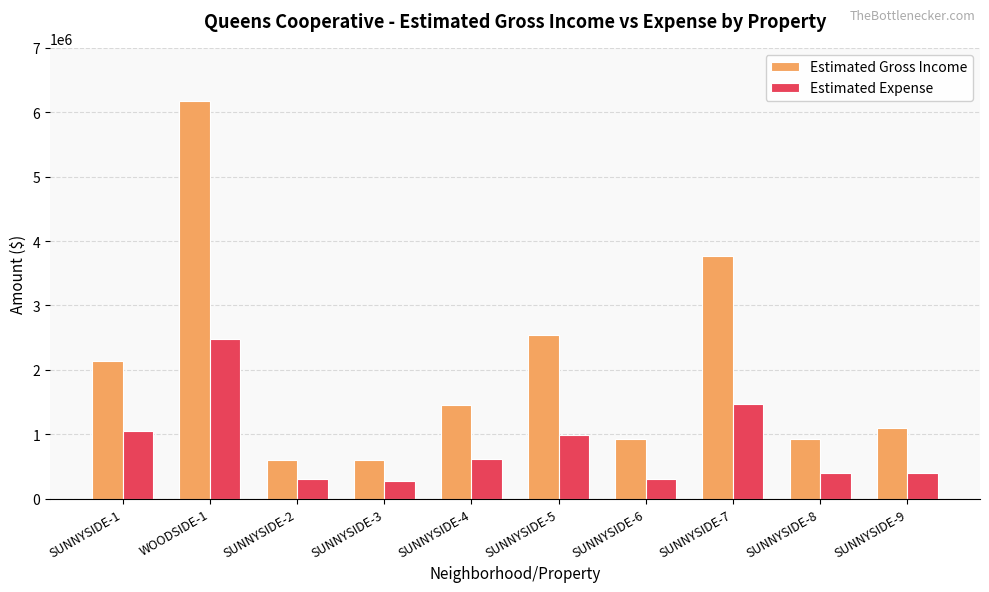

The Estimated Gross Income series shows 1102973 at SUNNYSIDE-9. True or false?

True